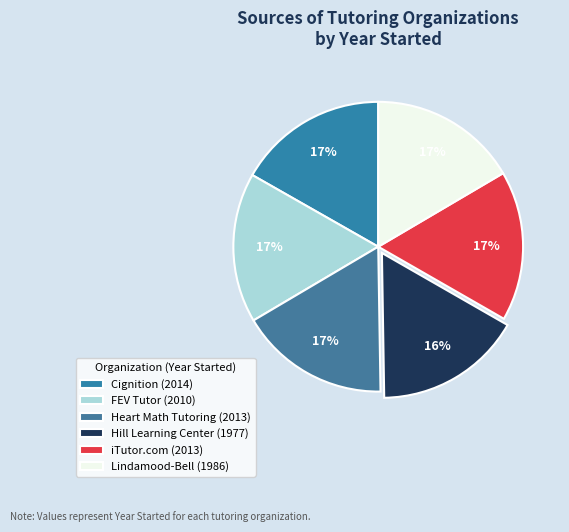

What percentage is the FEV Tutor slice, to the nearest percent?

17%